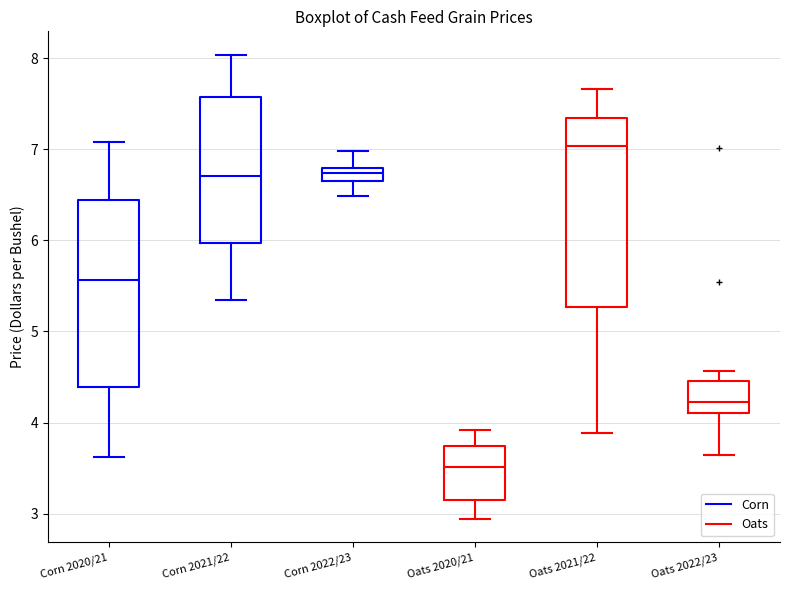

Which box has the highest median line?

Oats 2021/22